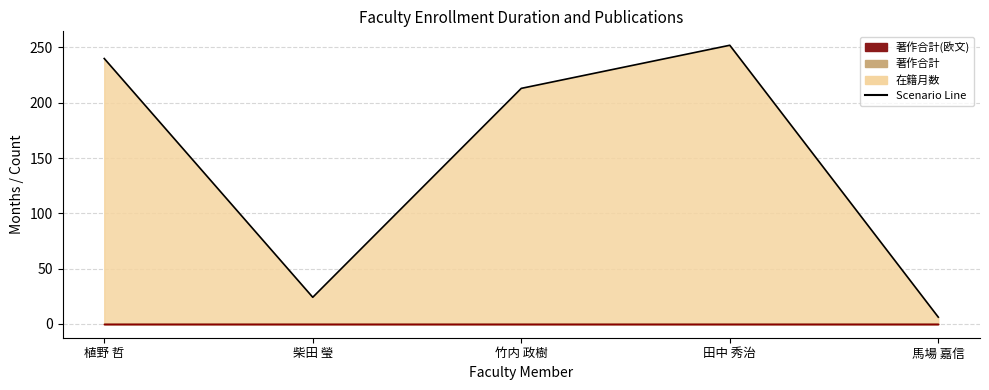

What is the difference between the highest and lowest values at 竹内 政樹?

213